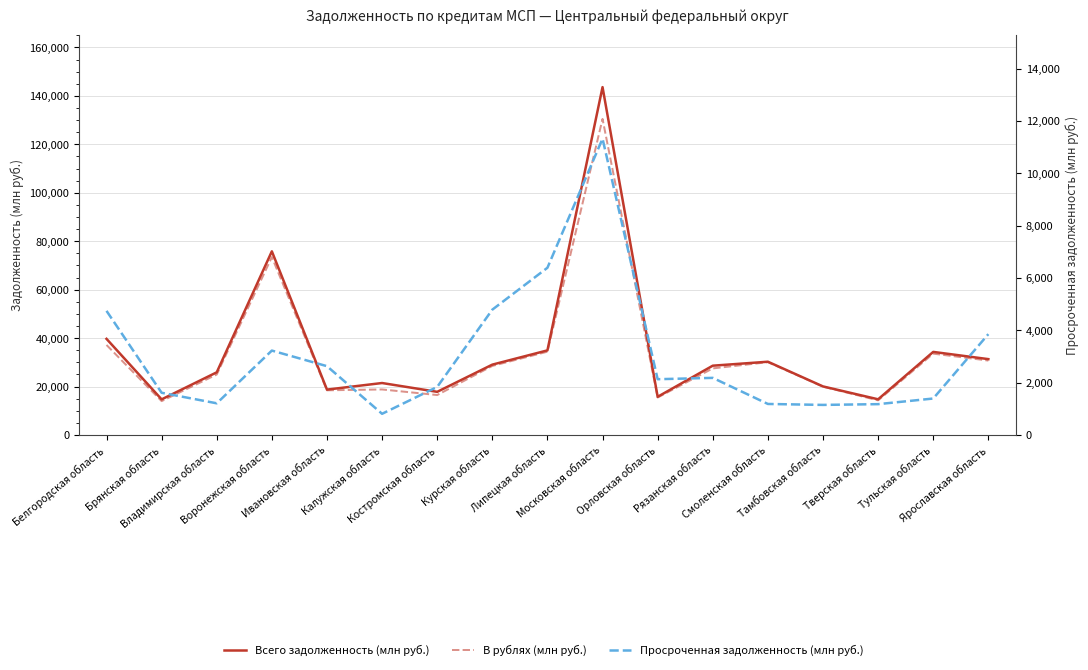

True or false: Просроченная задолженность (млн руб.) has more than 1 interior local peaks.

True